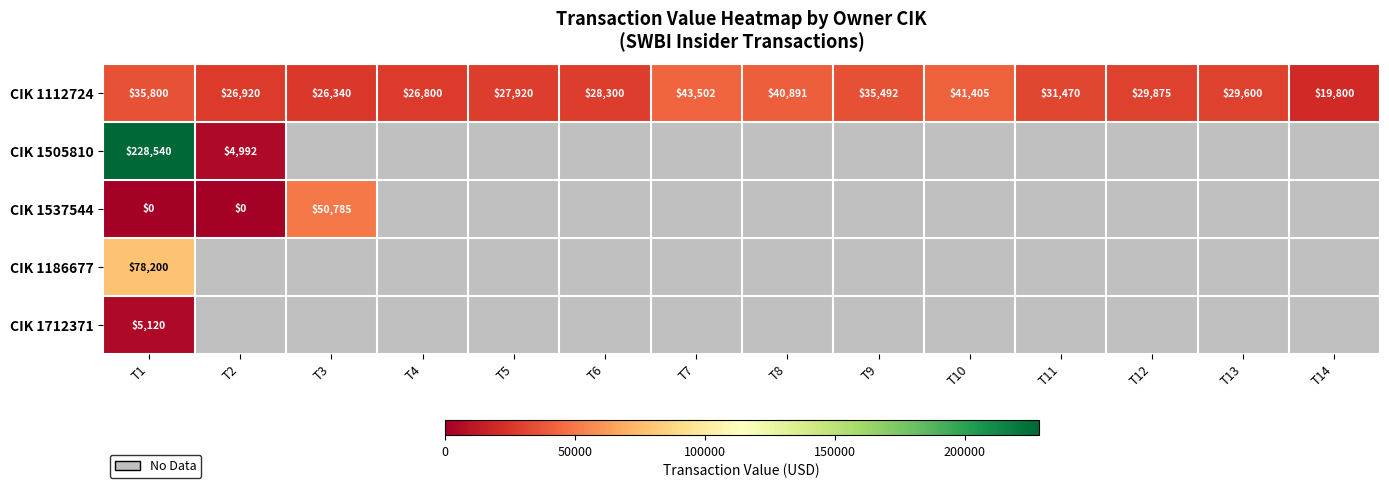

What value does the CIK 1112724 series have at T11?

31470